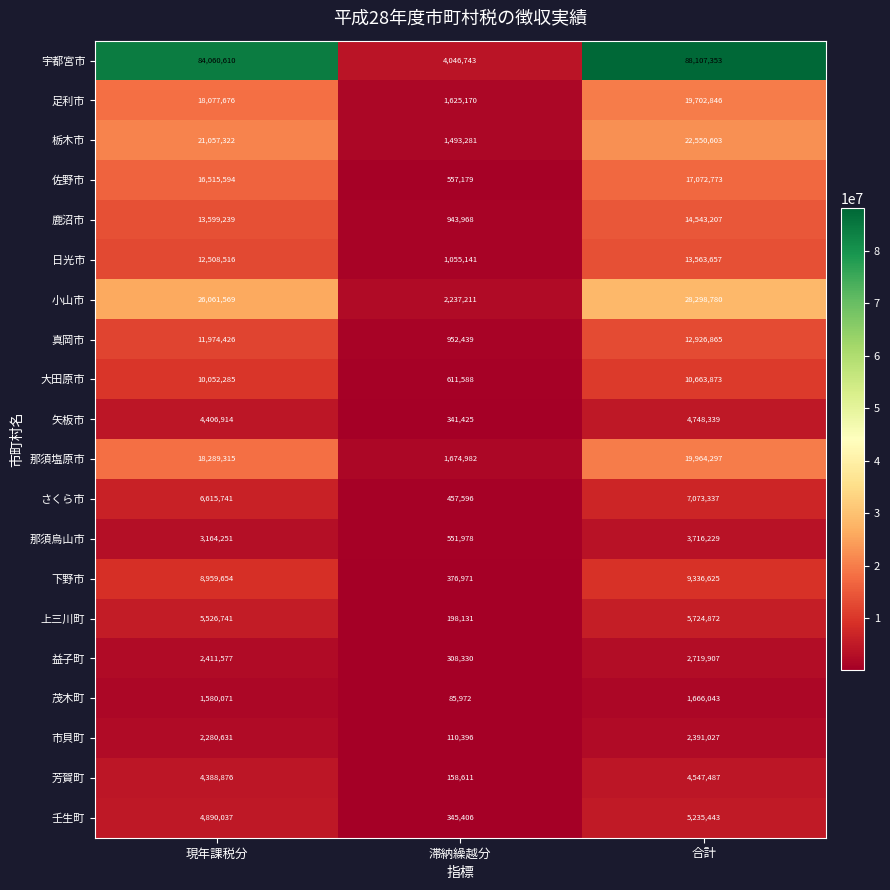

How many series are shown in this chart?

20